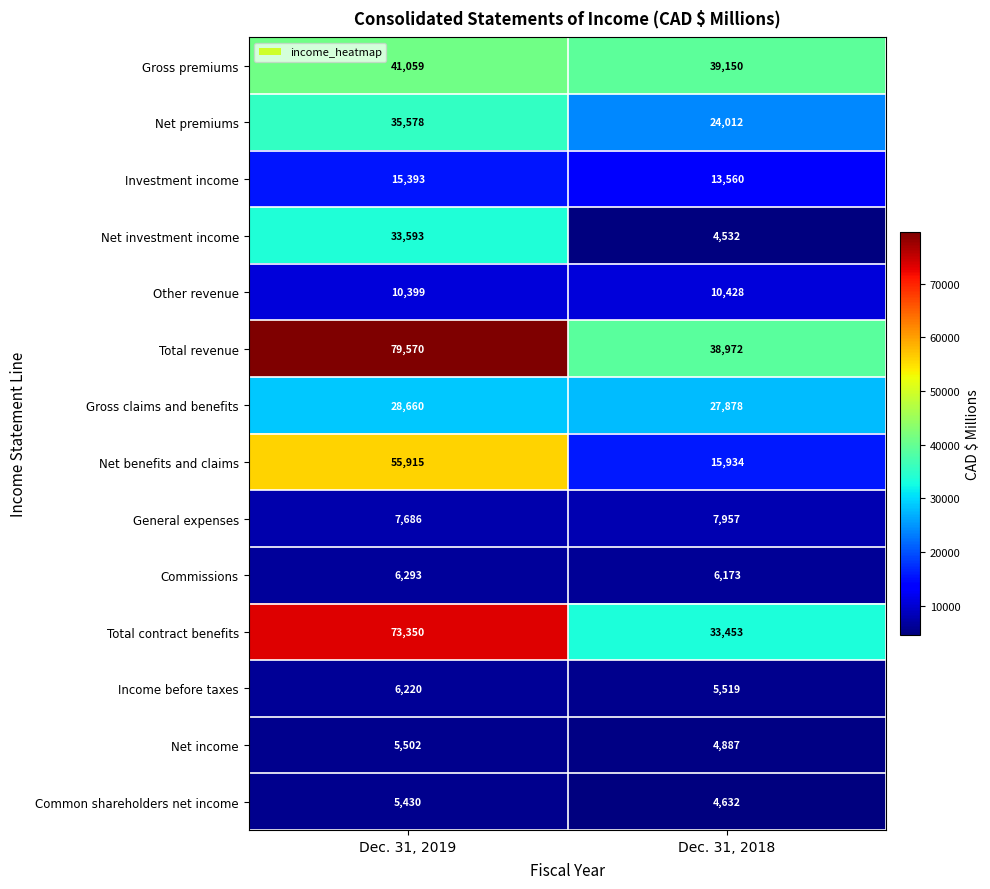

Is the value of Income before taxes at Dec. 31, 2019 greater than the value of Net premiums at Dec. 31, 2019?

No